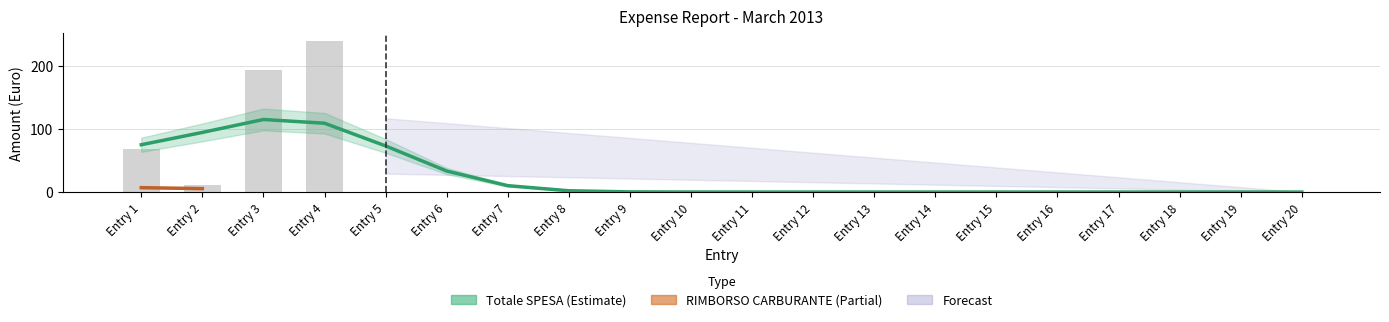

The value at 7 is 0.0. True or false?

True